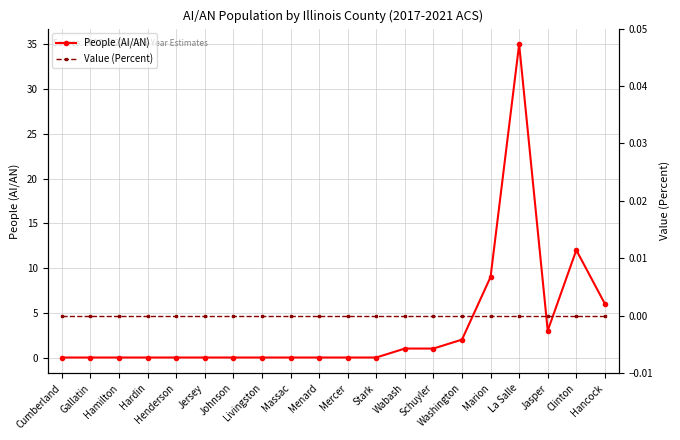

Rank the series by their maximum value, from lowest to highest.

Value (Percent), People (AI/AN)